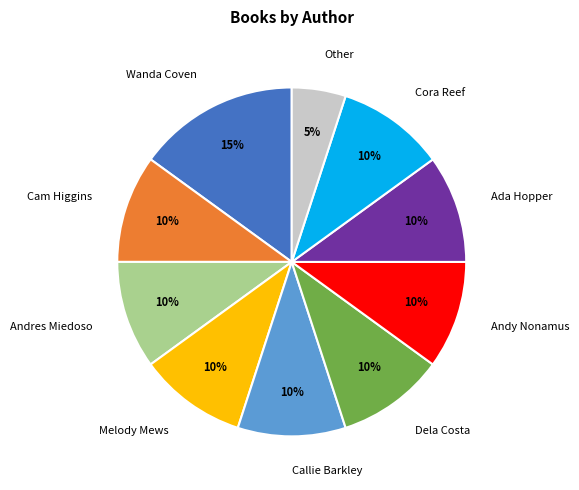

Does Andy Nonamus represent more than half of the total?

No